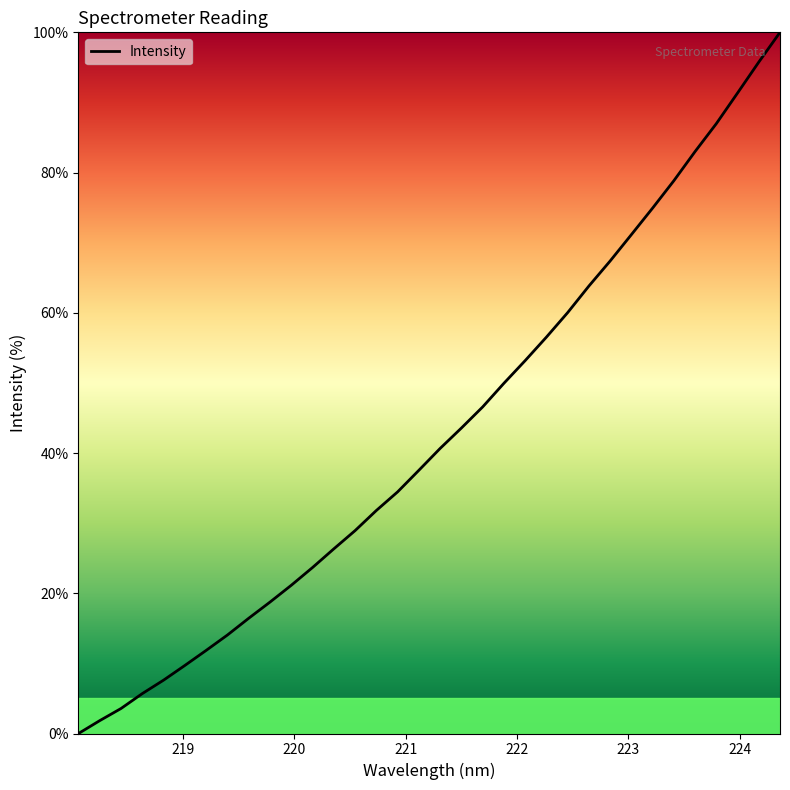

What is the greatest value displayed?

100.0